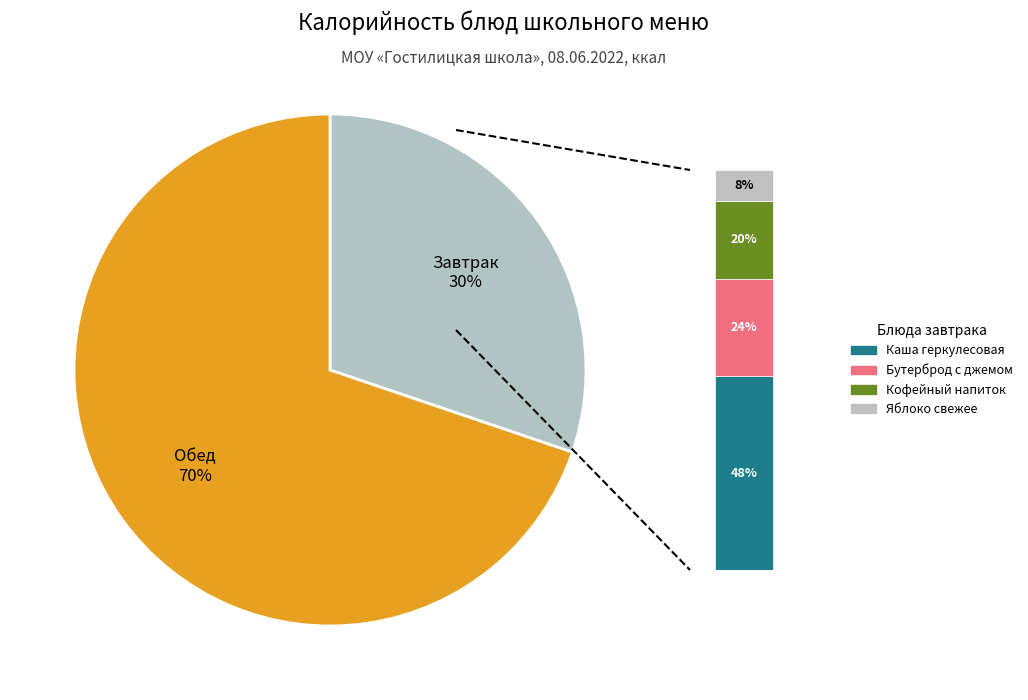

Is it true that Бутерброд с джемом is 20% of the pie?

False